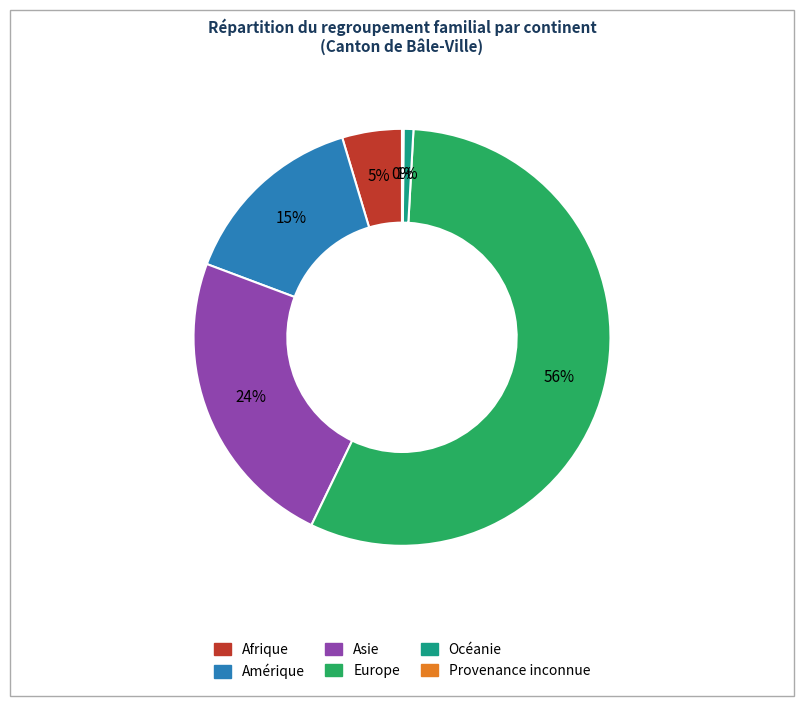

Is there any slice that represents more than half of the pie?

Yes